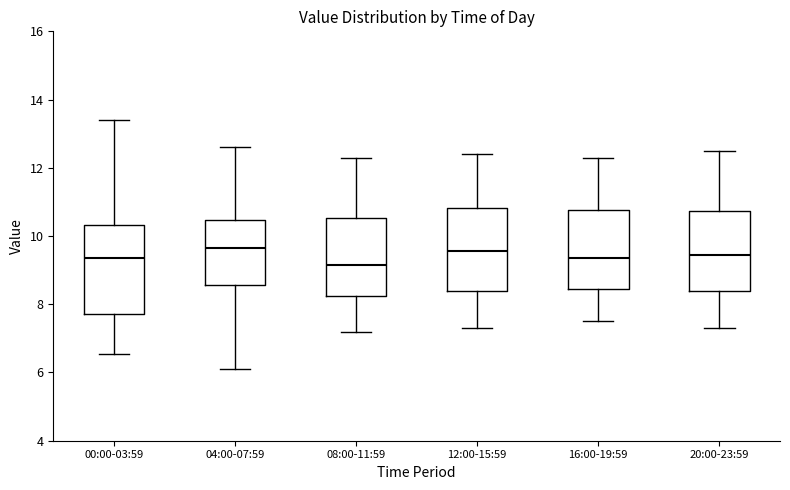

Reading left to right, transcribe this box plot: for each box, give where its median line is, the range the box spans, and where its two whiskers end, as read against the y-axis. The values are not printed on the chart, so give them approximately, as read against the axis.

00:00-03:59: median 9.4, box 7.8 to 10.4, whiskers 6.6 to 13.4
04:00-07:59: median 9.6, box 8.6 to 10.4, whiskers 6.2 to 12.6
08:00-11:59: median 9.2, box 8.2 to 10.6, whiskers 7.2 to 12.4
12:00-15:59: median 9.6, box 8.4 to 10.8, whiskers 7.4 to 12.4
16:00-19:59: median 9.4, box 8.4 to 10.8, whiskers 7.6 to 12.4
20:00-23:59: median 9.4, box 8.4 to 10.8, whiskers 7.4 to 12.6